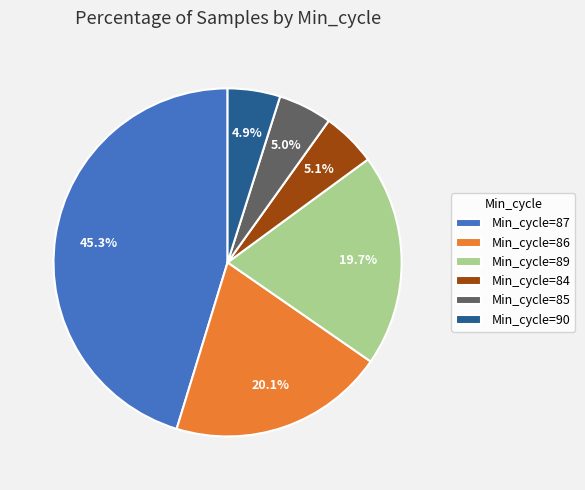

Between Min_cycle=85 and Min_cycle=89, which is larger?

Min_cycle=89